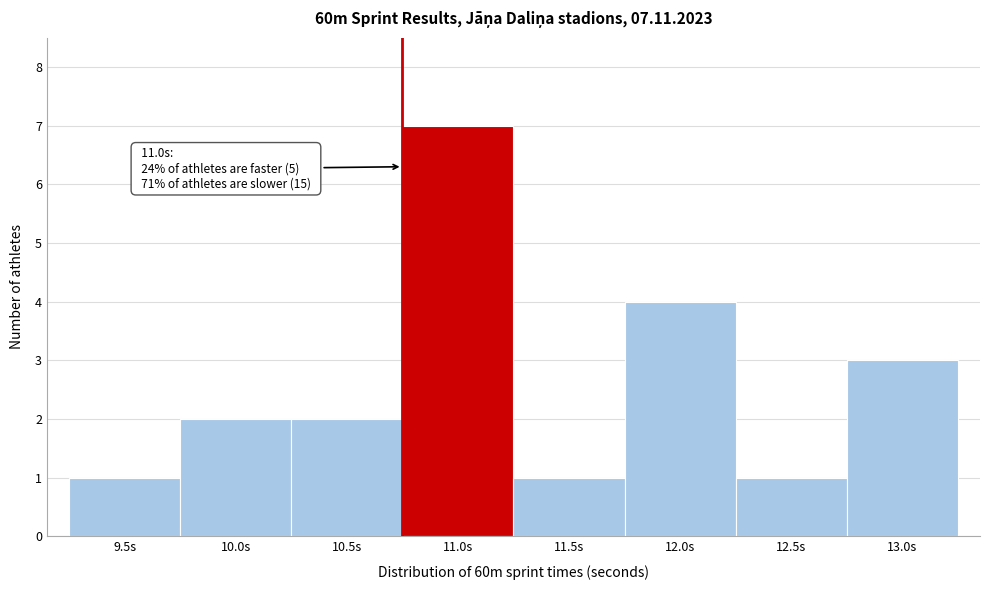

Reading right to left, what are all the values shown in this chart?

3	1	4	1	7	2	2	1